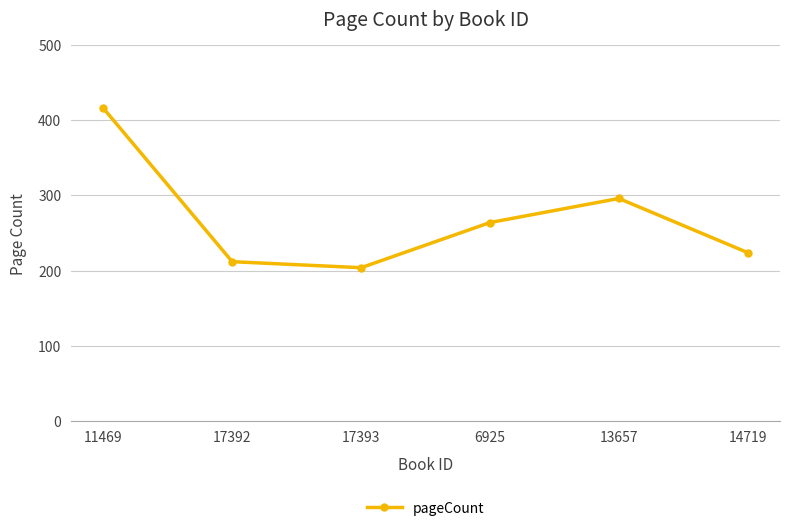

Approximately how many times larger is the value at 6925 compared to 14719?

1.2